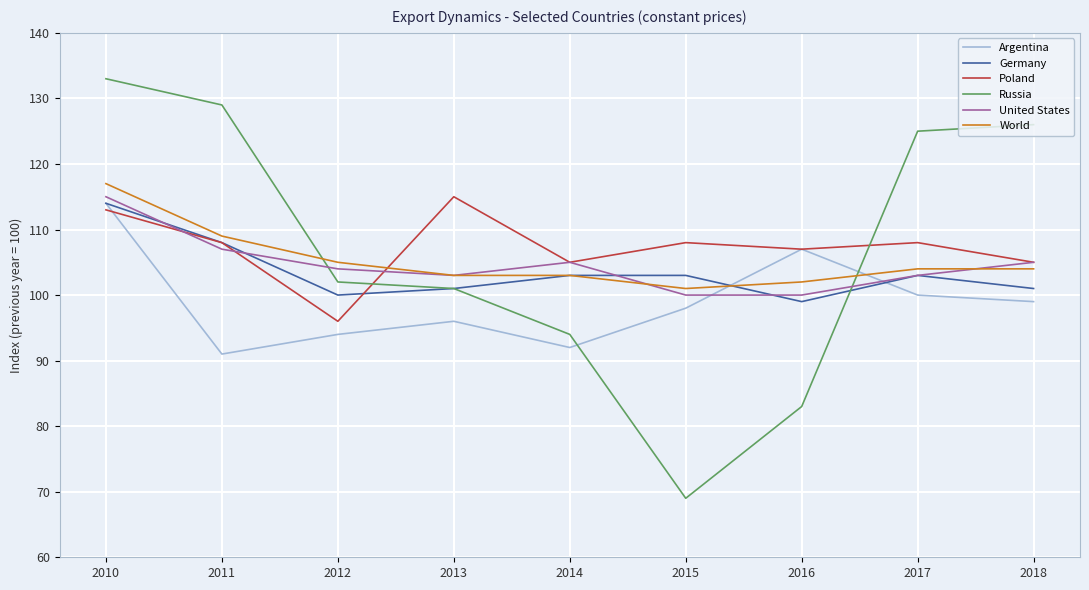

How many interior local valleys does the Russia series have?

1